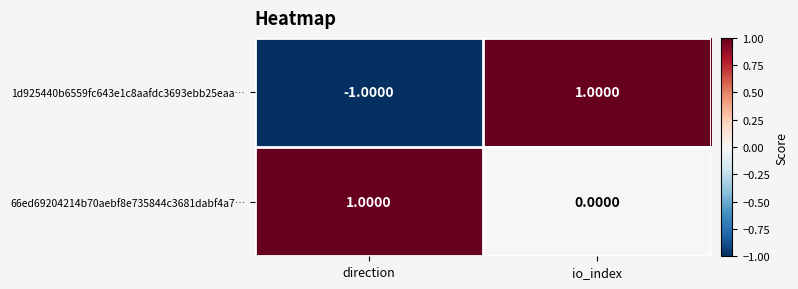

At direction, list the series in order from largest to smallest.

66ed69204214b70aebf8e735844c3681dabf4a7…, 1d925440b6559fc643e1c8aafdc3693ebb25eaa…